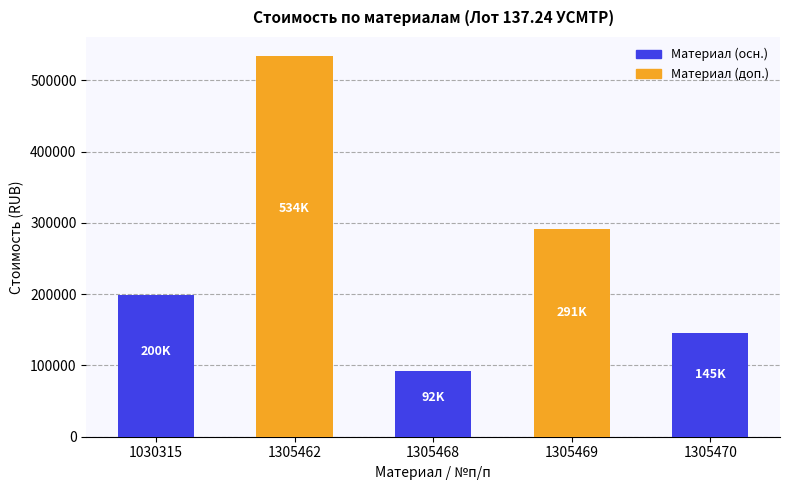

What is the value of the 2nd bar from the left?

534163.9